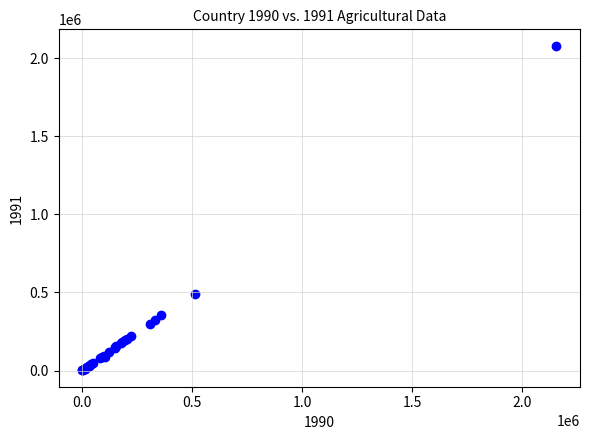

What Y value in the scatter plot is closest to 1040224?

487570